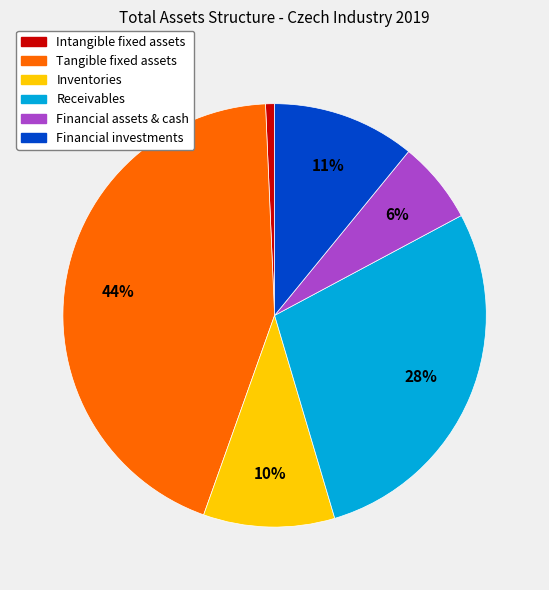

To the nearest percent, what is the difference between the largest and smallest slice percentages?

43%